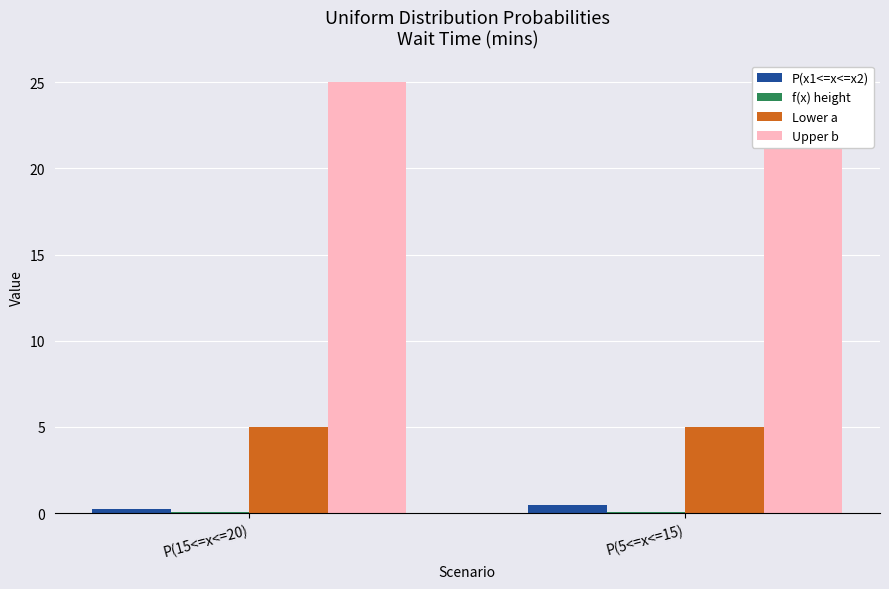

How many series are shown in this chart?

4